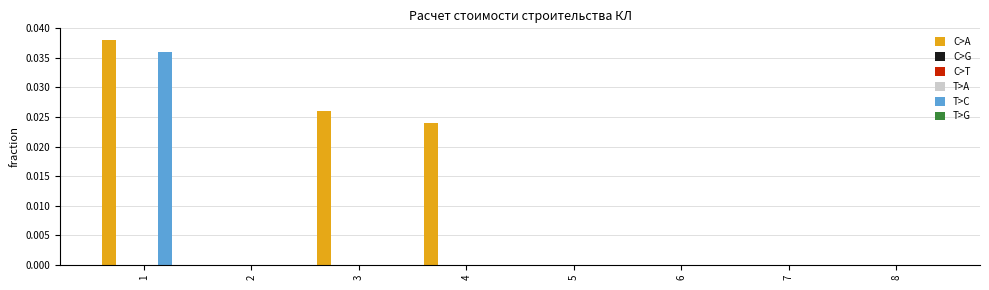

How many bars are there in each group?

6